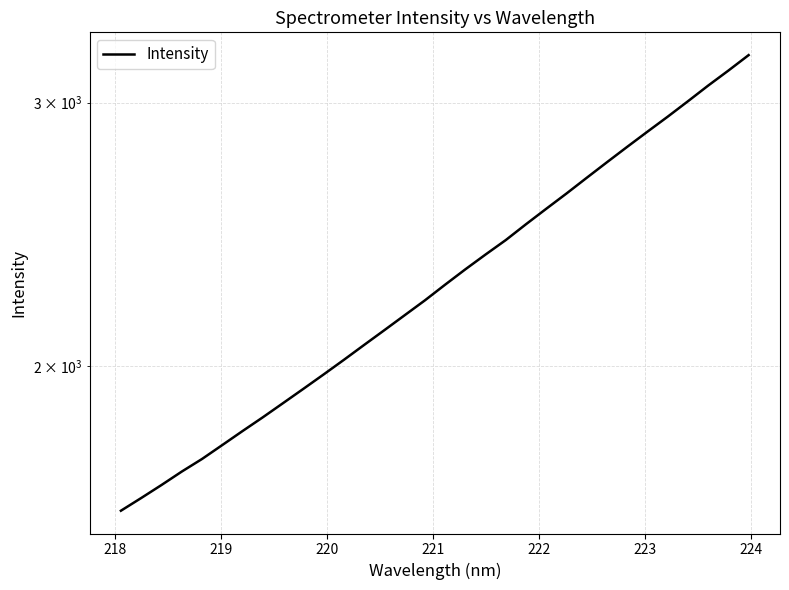

True or false: the data has more than 0 interior local peaks.

False